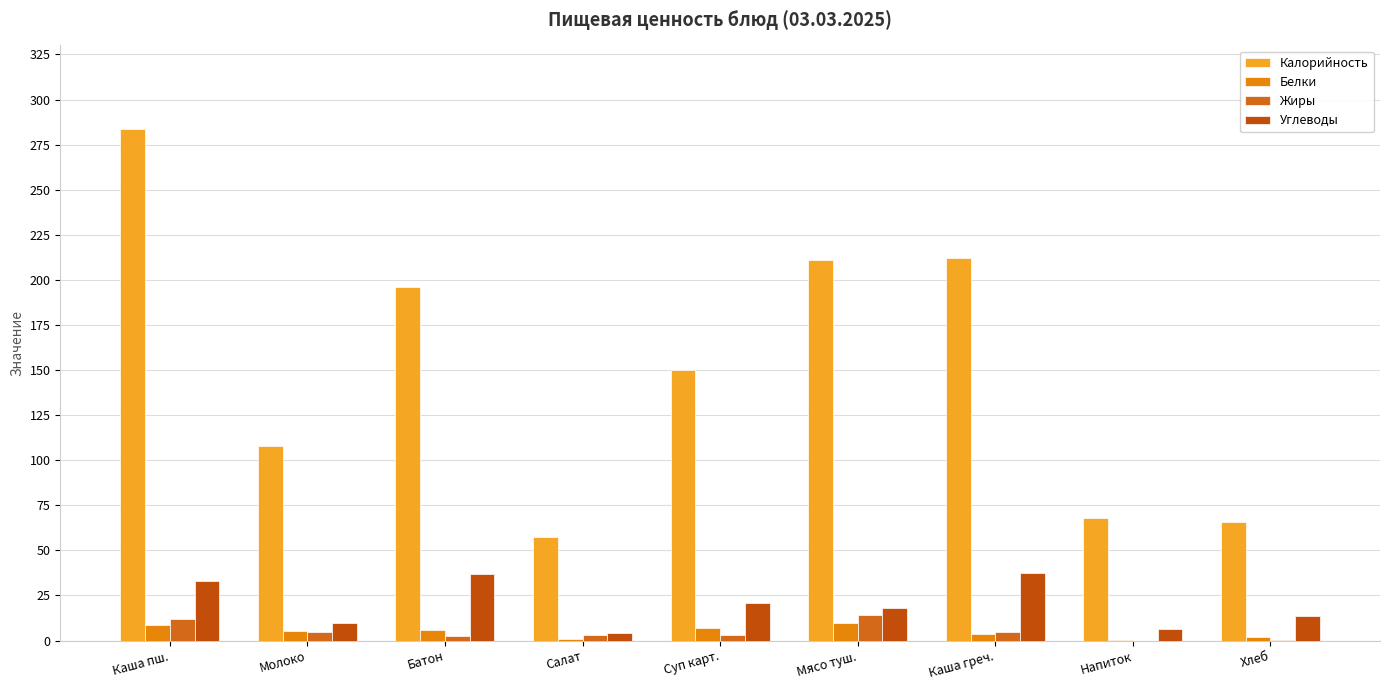

What is the approximate value of Углеводы at Салат?

4.0